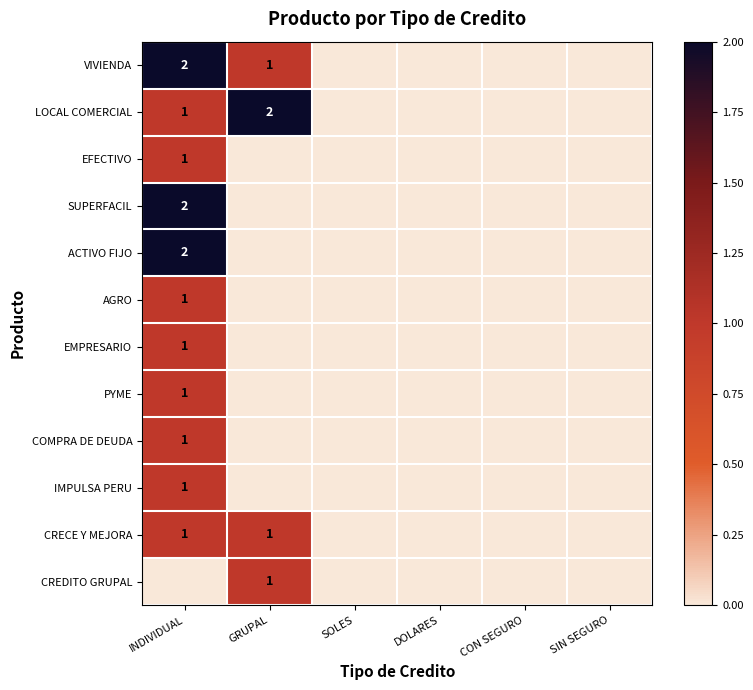

At which category is the sum across all series the highest?

INDIVIDUAL